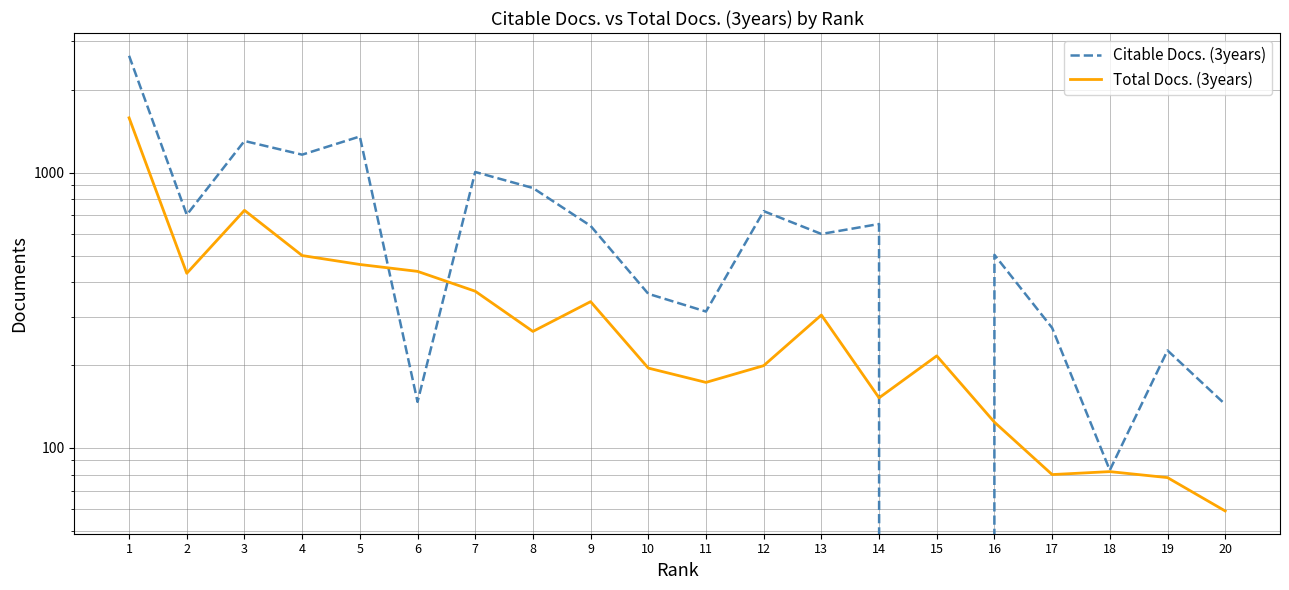

What is the difference between the Citable Docs. (3years) values at 2 and 9?

62